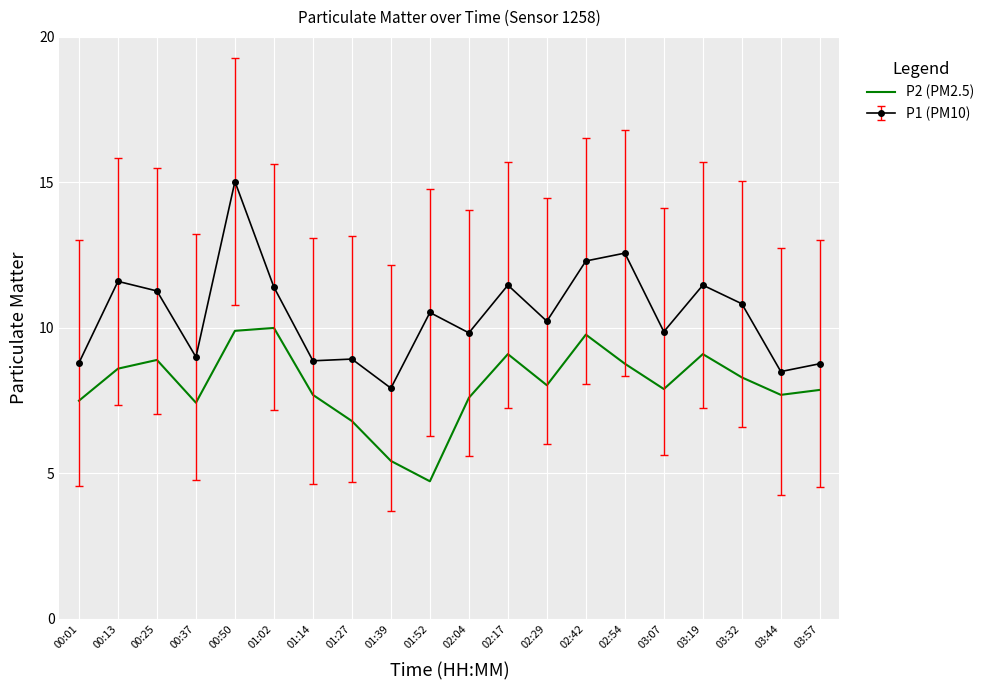

True or false: P1 (PM10) has a value of 4.4 at 02:04.

False